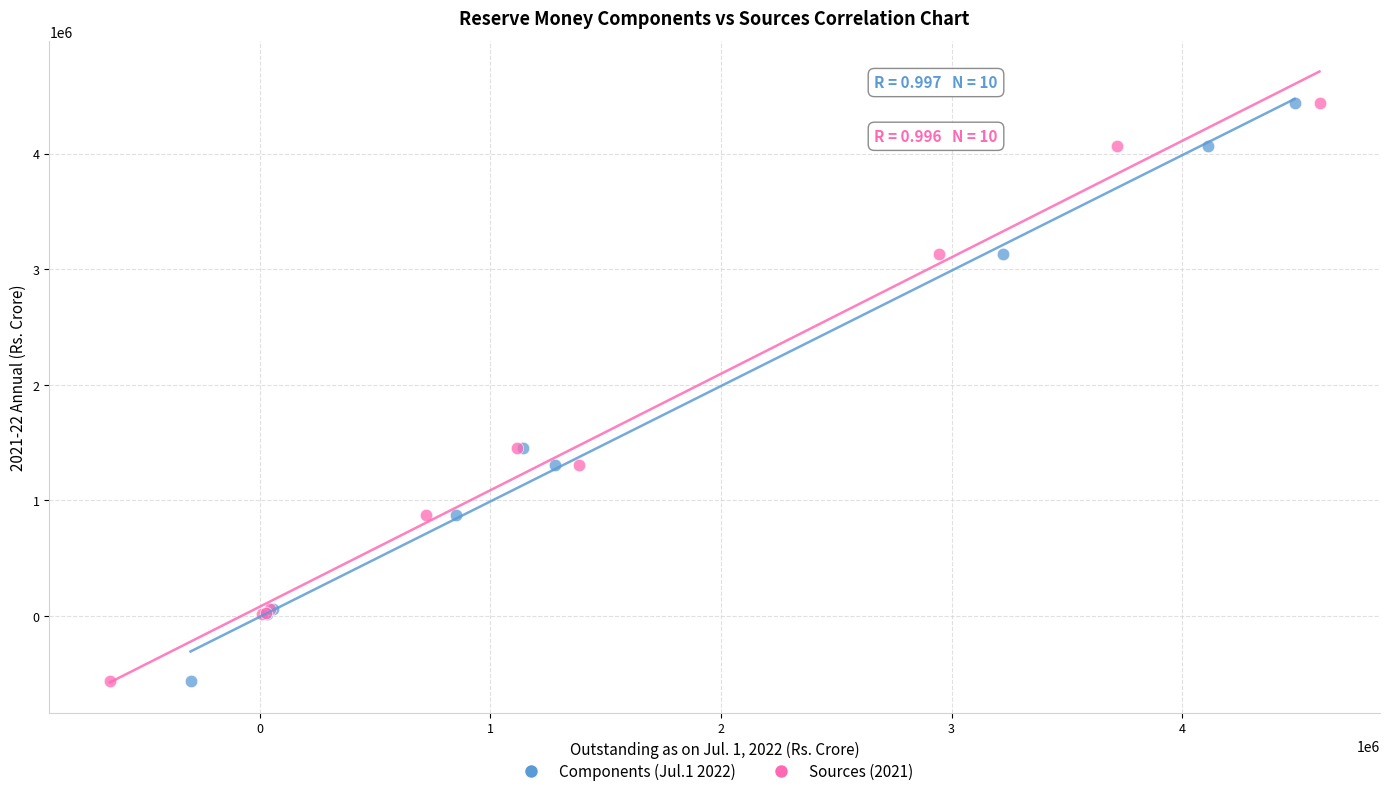

What are all the series names shown in the legend?

Components (Jul.1 2022), Sources (2021)